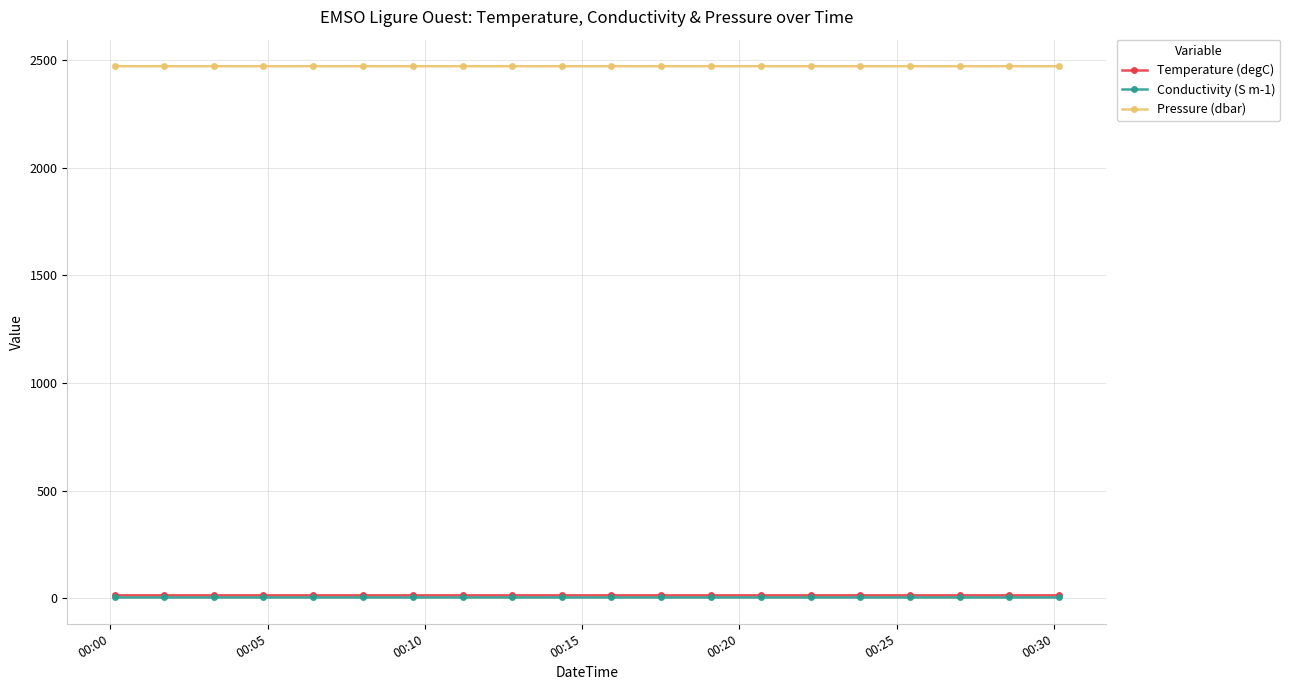

In Temperature (degC), how many points are higher than both neighbors (excluding endpoints)?

7